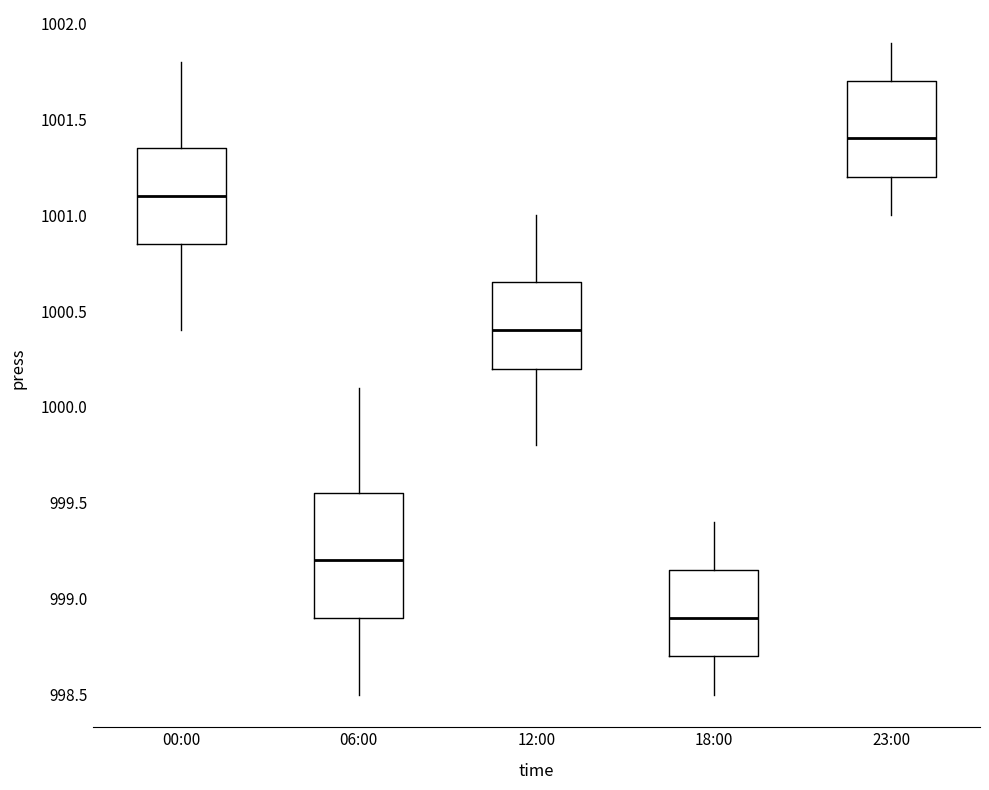

Which box is the tallest, from its lower edge to its upper edge?

06:00